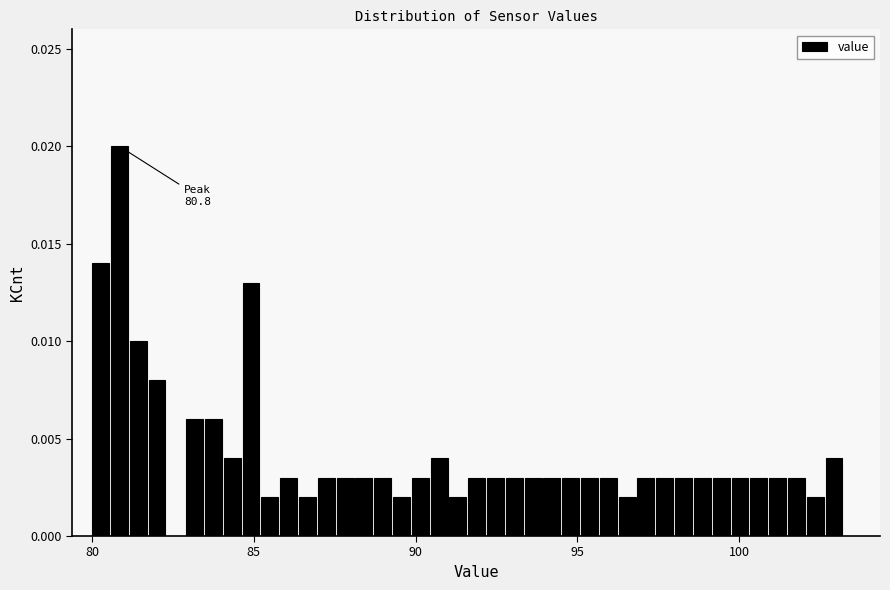

Read against the x-axis, roughly where is the centre of the tallest bar?

81.0